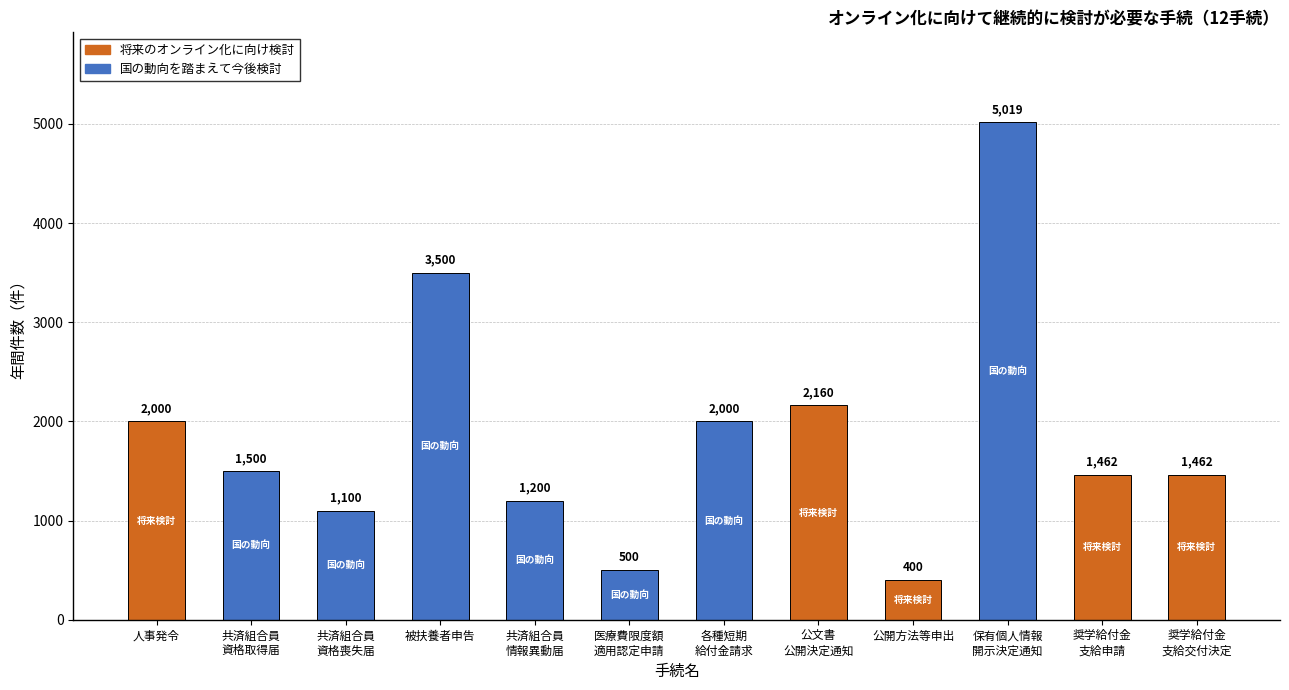

Where does the data first go above 1500?

人事発令